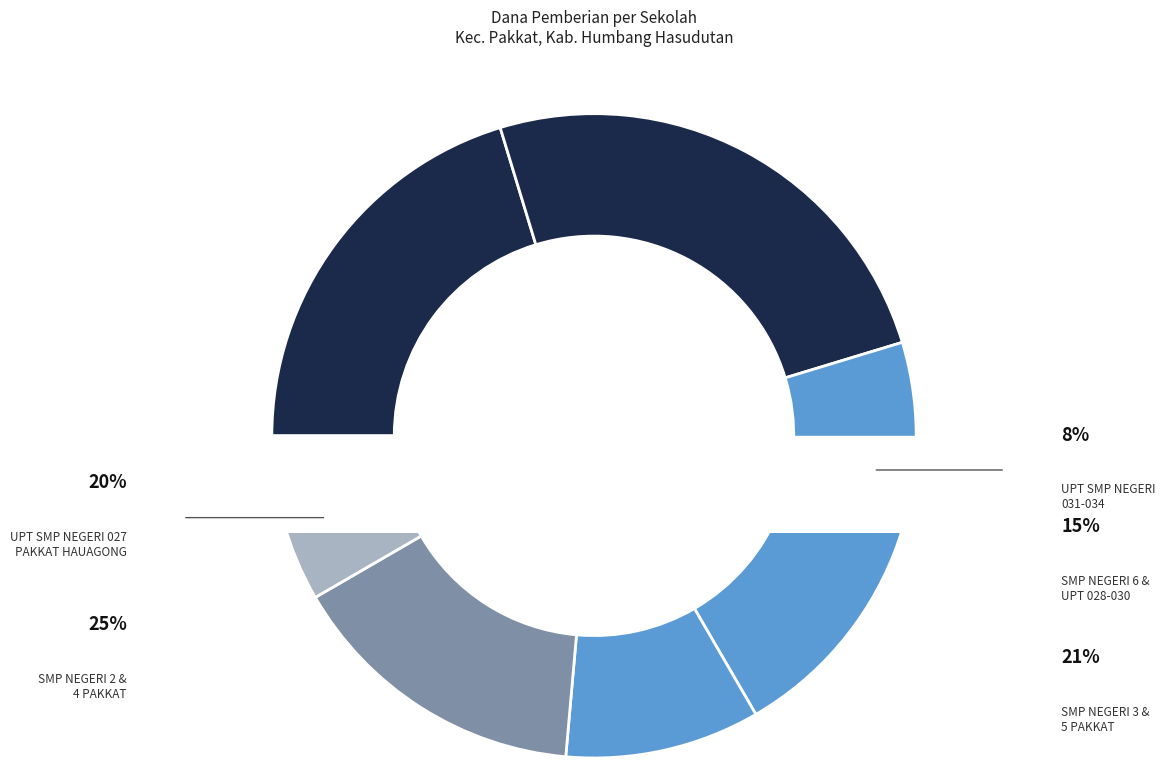

How many slices are in this pie chart?

6